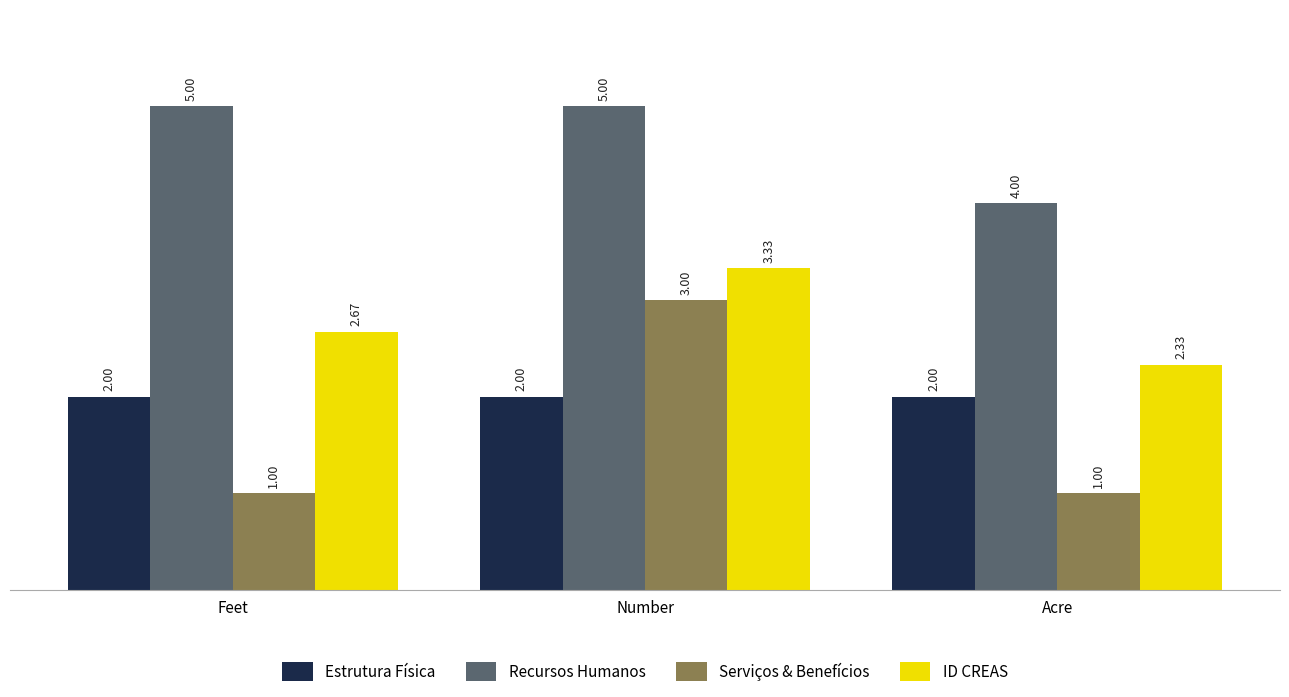

What is the total value across all series at Acre?

9.3